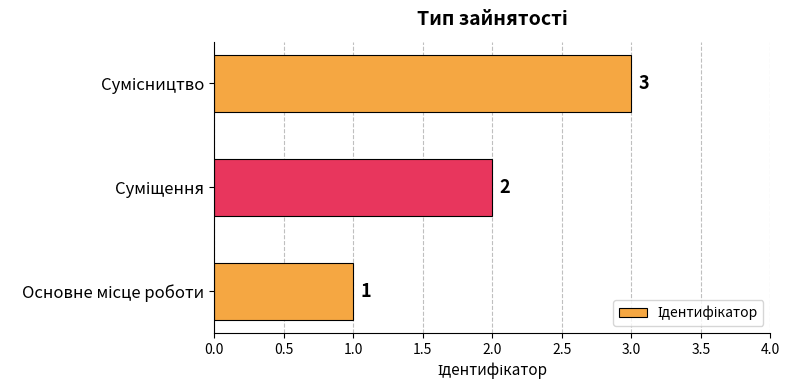

What is the maximum value shown in the chart?

3